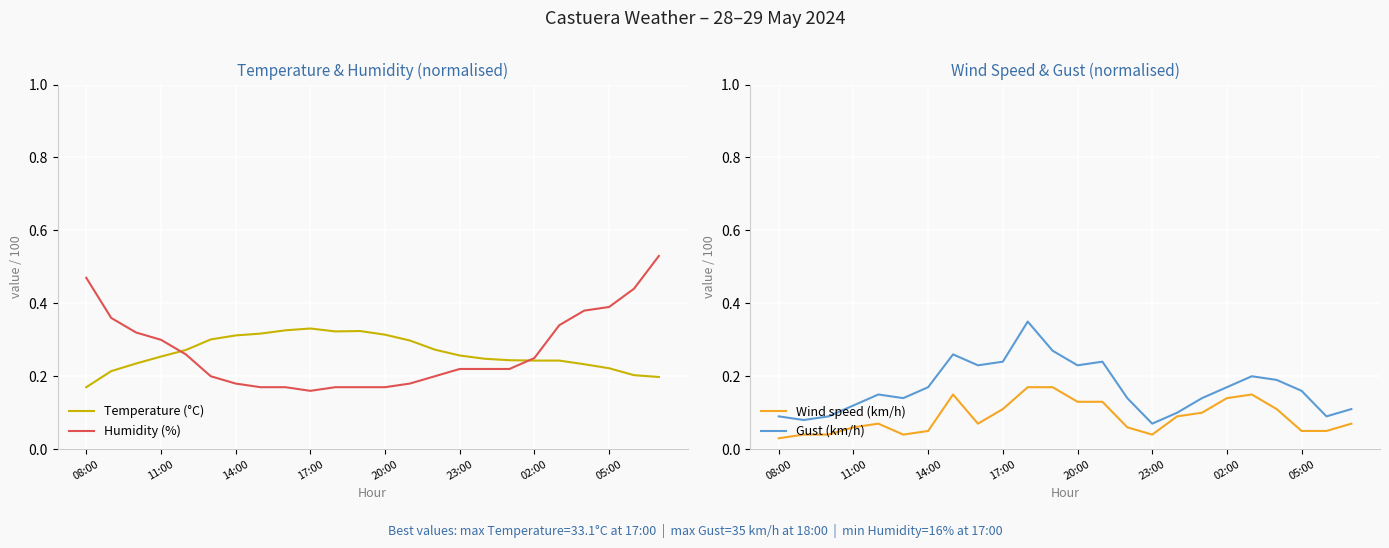

What is the sum of all Gust (km/h) values?

4.0